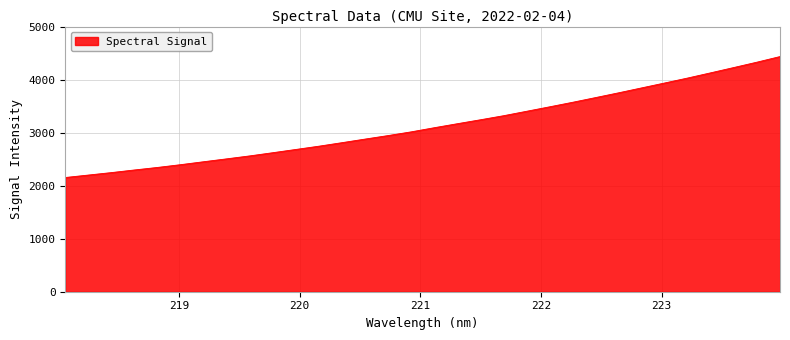

What is the greatest value displayed?

4434.3